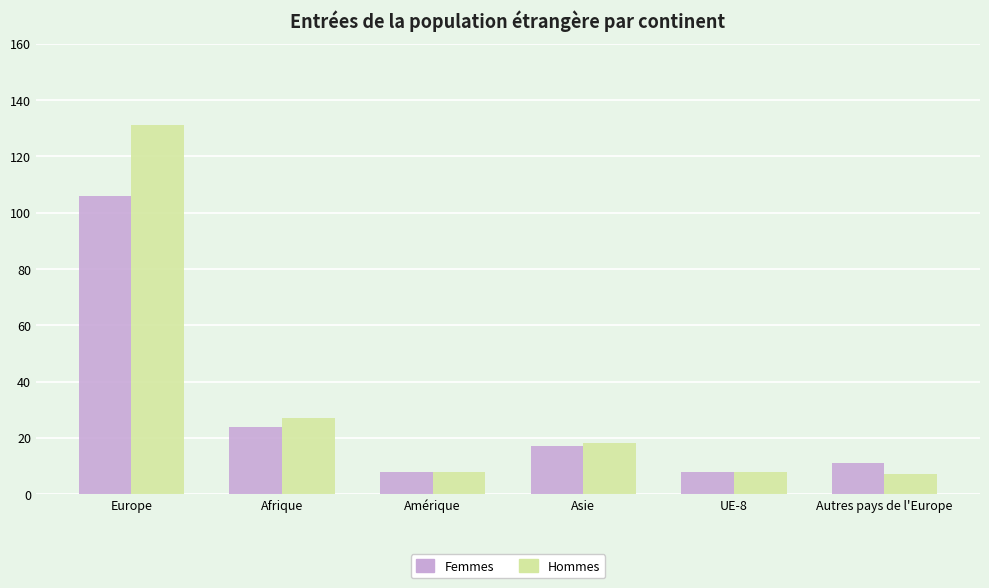

At Afrique, list the series in order from smallest to largest.

Femmes, Hommes